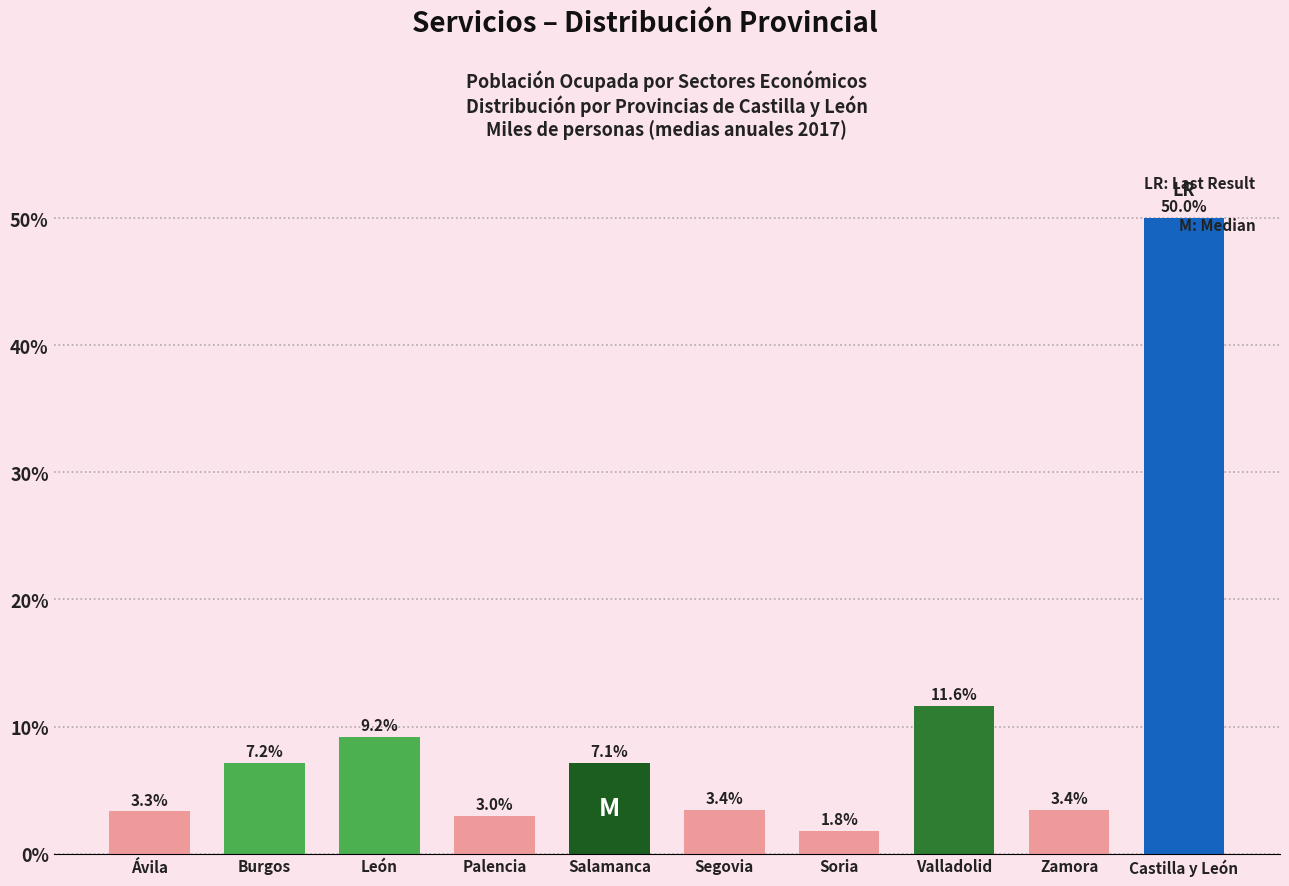

Which has a higher value, Ávila or Segovia?

Segovia